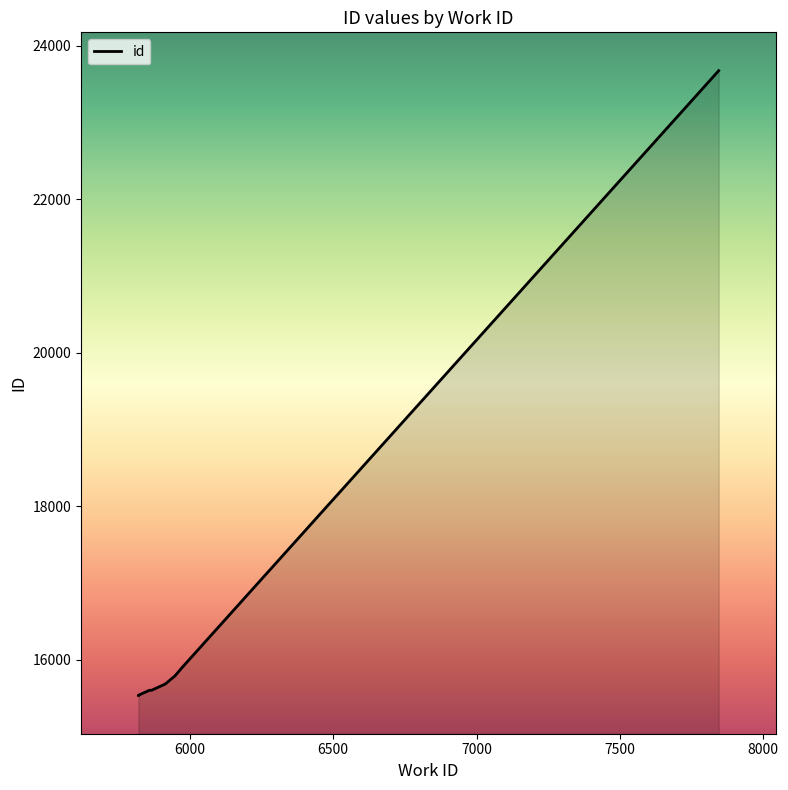

Which category has the highest value across all series?

7845